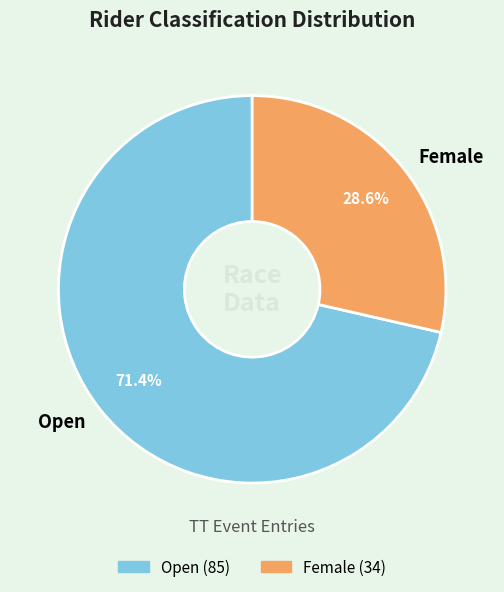

Is there a majority slice in this chart?

Yes